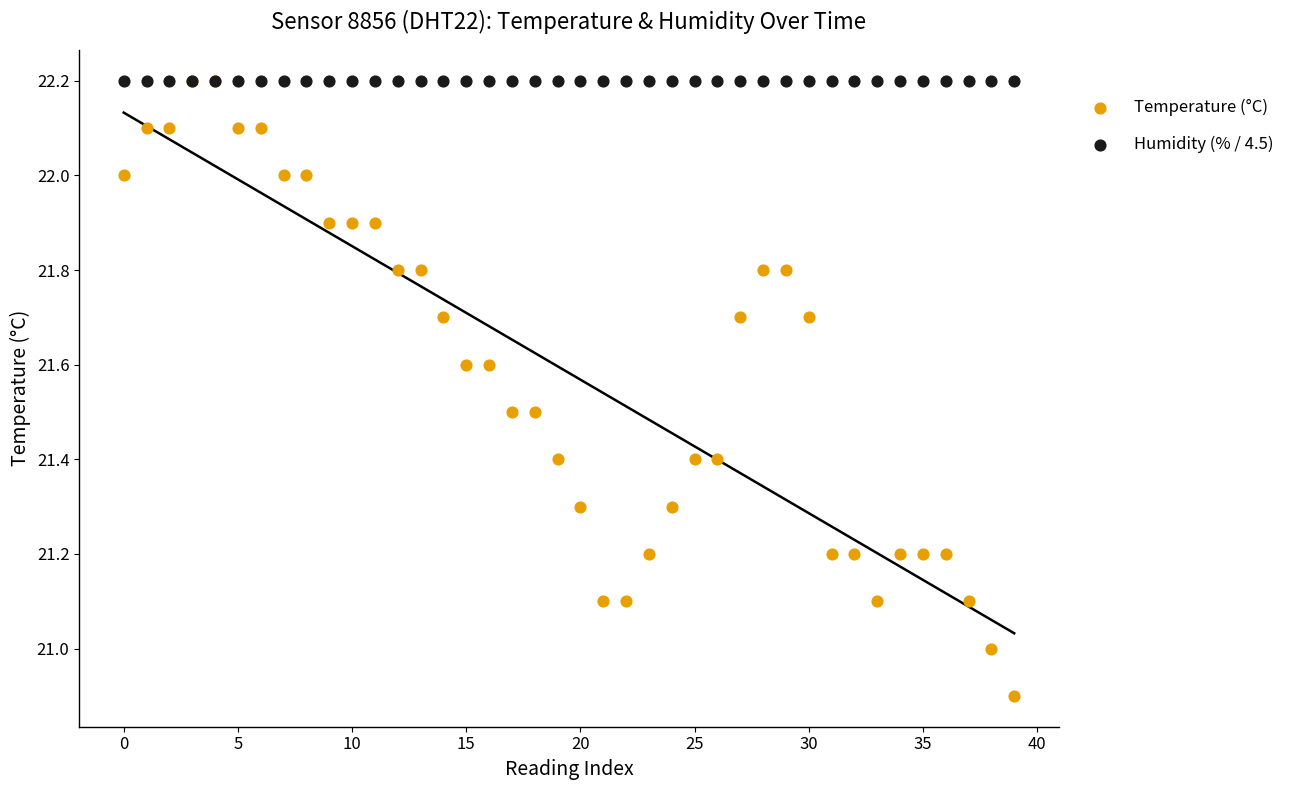

What are all the series names shown in the legend?

Temperature (°C), Humidity (% / 4.5)